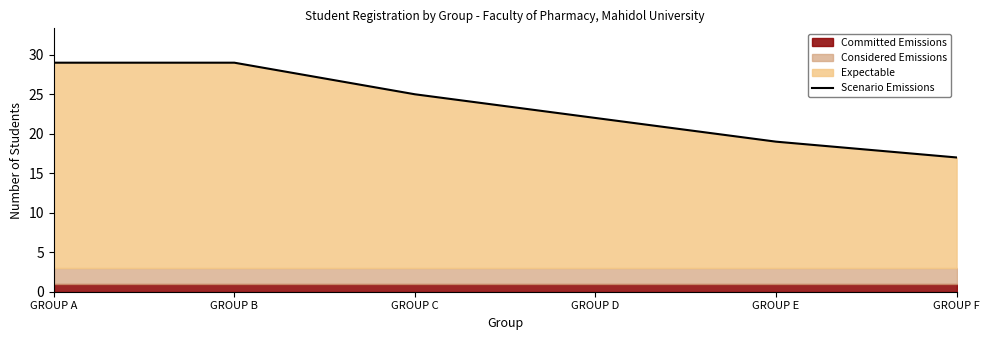

What is the change in value from GROUP C to GROUP E?

-6